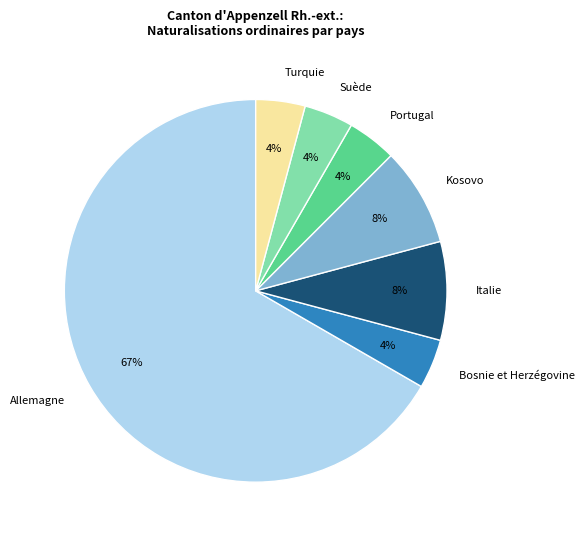

Which category has the biggest portion of the pie?

Allemagne